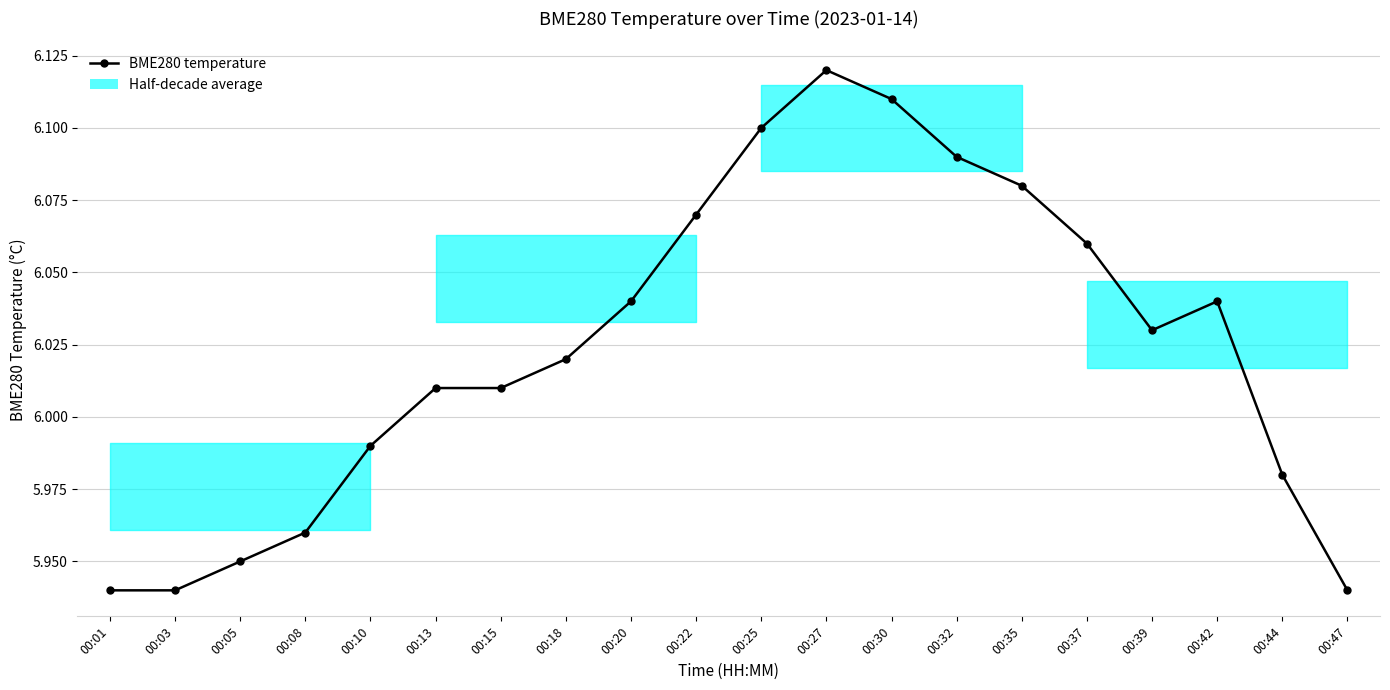

Which has a higher value, 00:37 or 00:47?

00:37